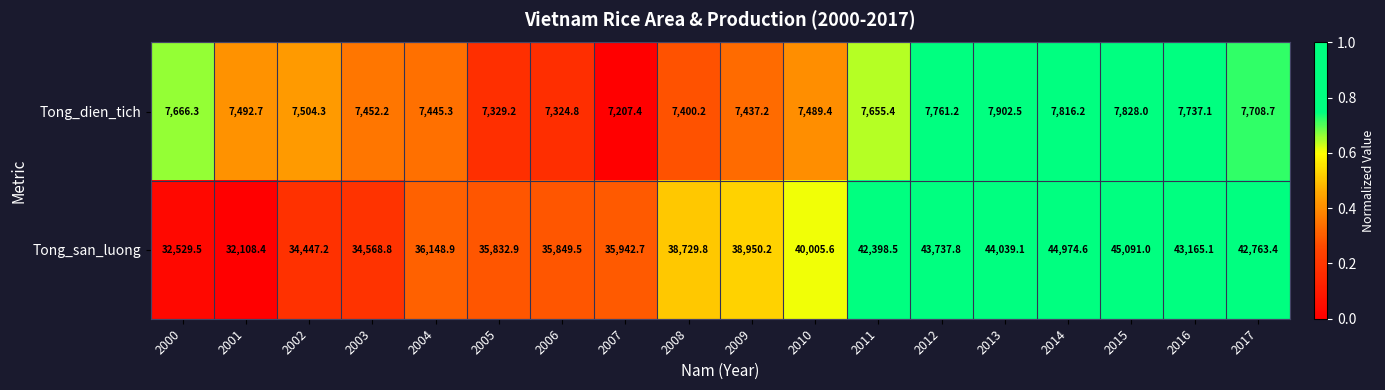

What is the difference between the maximum and minimum values in the Tong_dien_tich series?

695.1